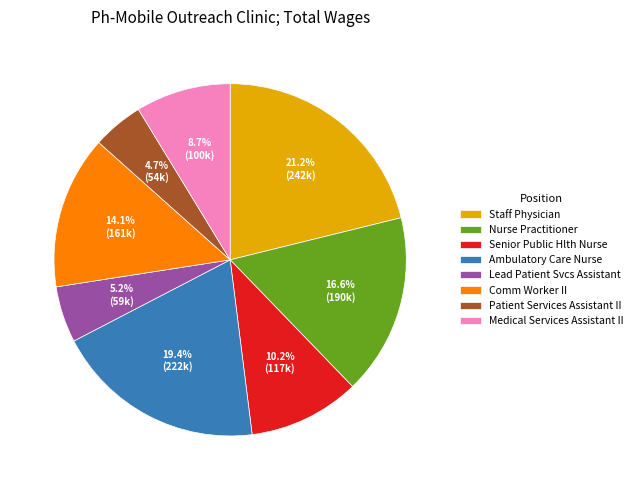

Which category has the biggest portion of the pie?

Staff Physician